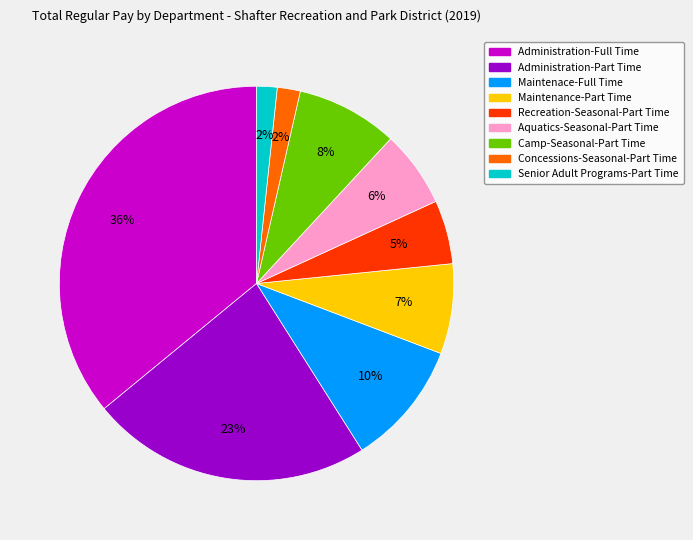

Approximately how many times larger is the value at Maintenance-Part Time compared to Administration-Part Time?

0.3